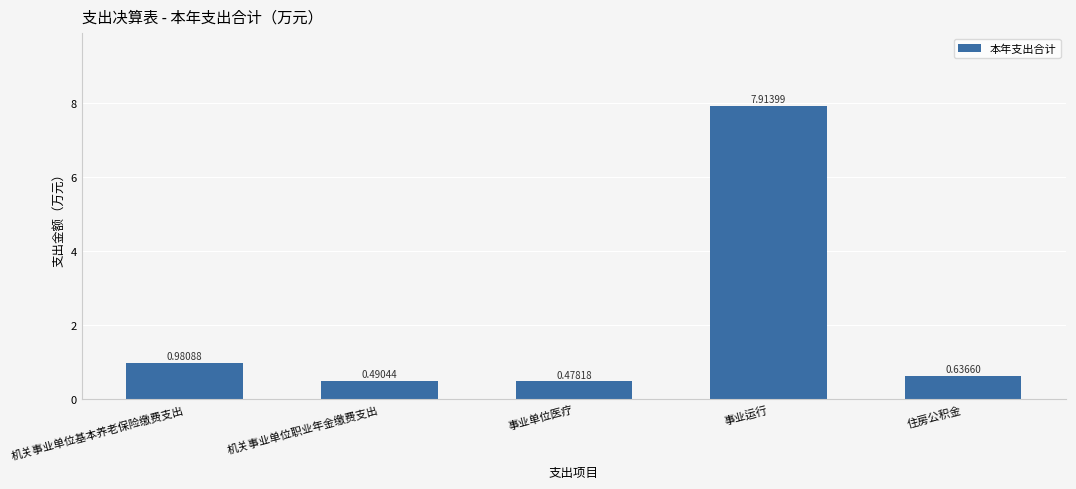

List the labels in order of value, largest first.

事业运行, 机关事业单位基本养老保险缴费支出, 住房公积金, 机关事业单位职业年金缴费支出, 事业单位医疗